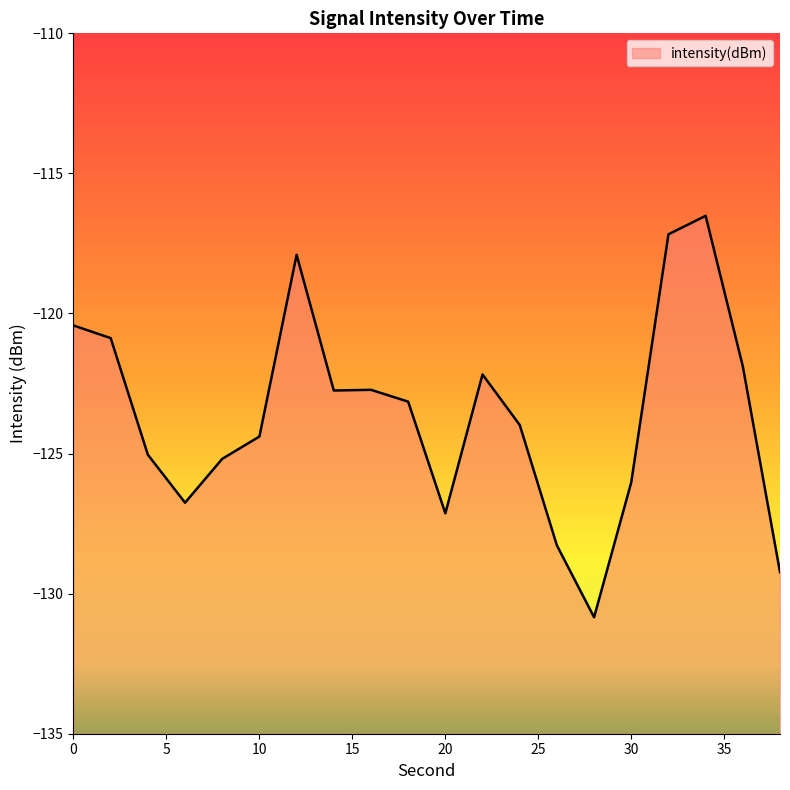

The value at 0 is -120.4. True or false?

True